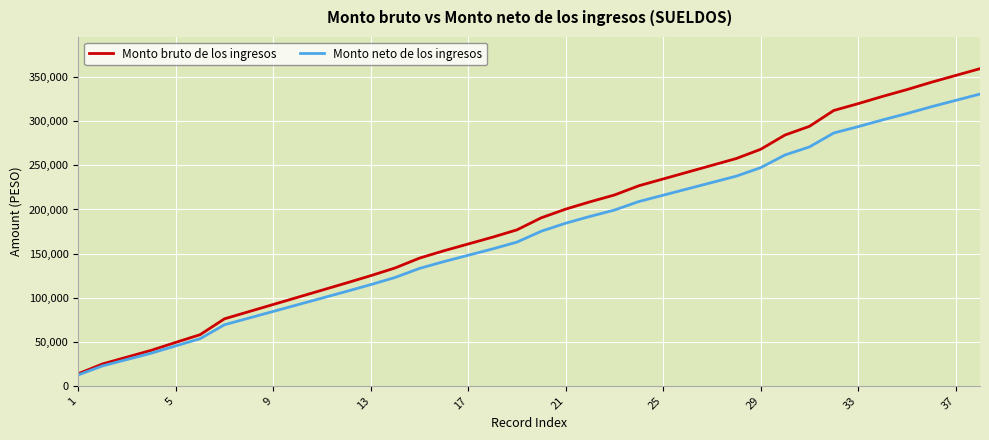

What is the minimum value shown in the chart?

12370